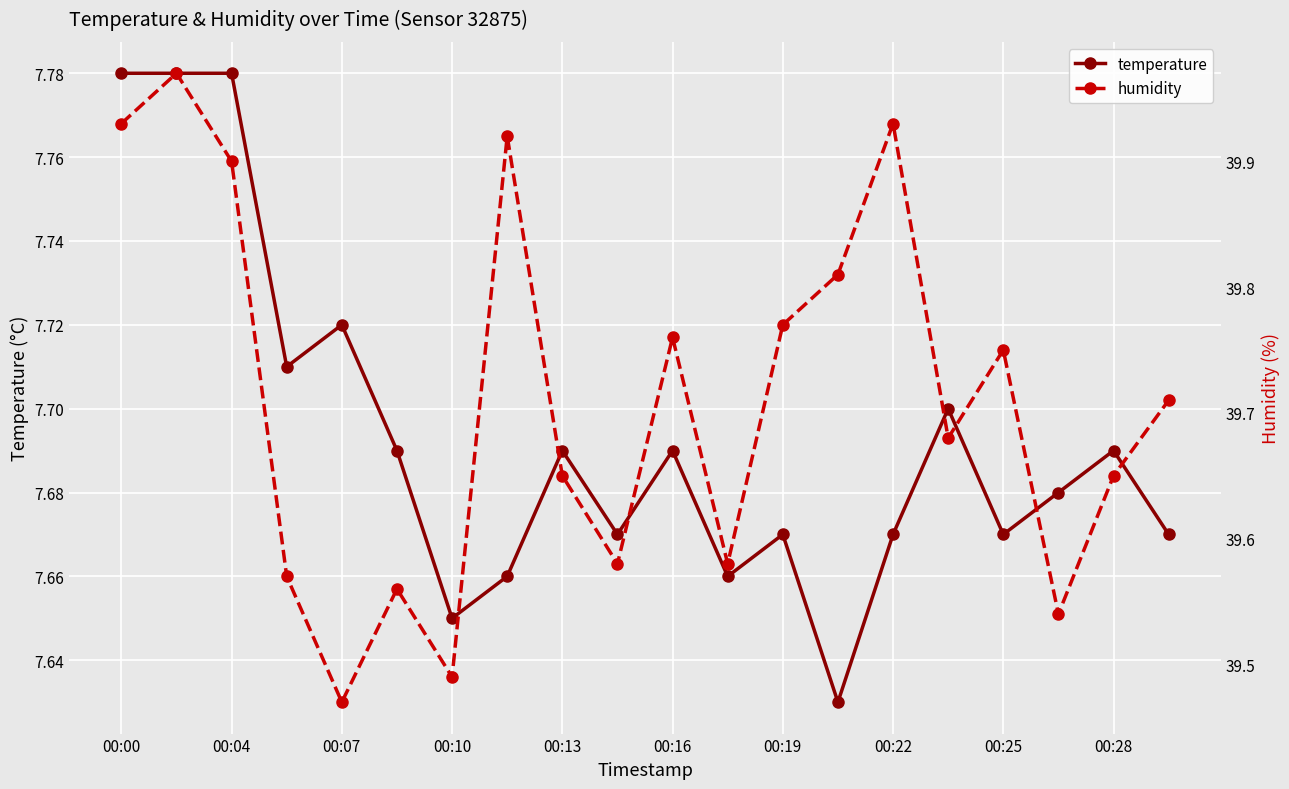

True or false: temperature has a value of 2.9 at 00:00.

False